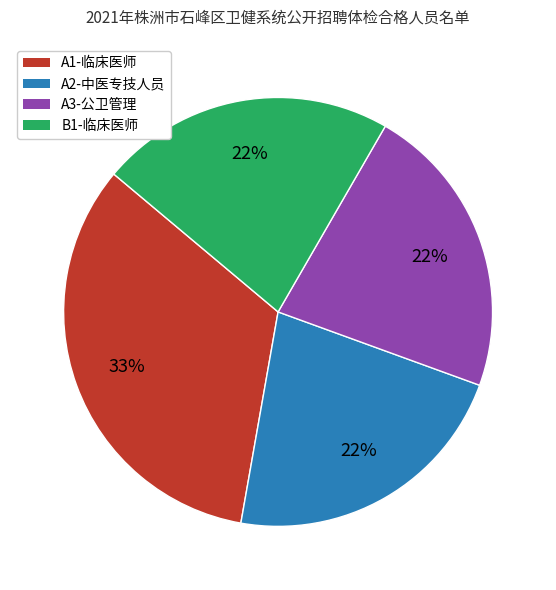

To the nearest percent, what is the average slice percentage?

25%